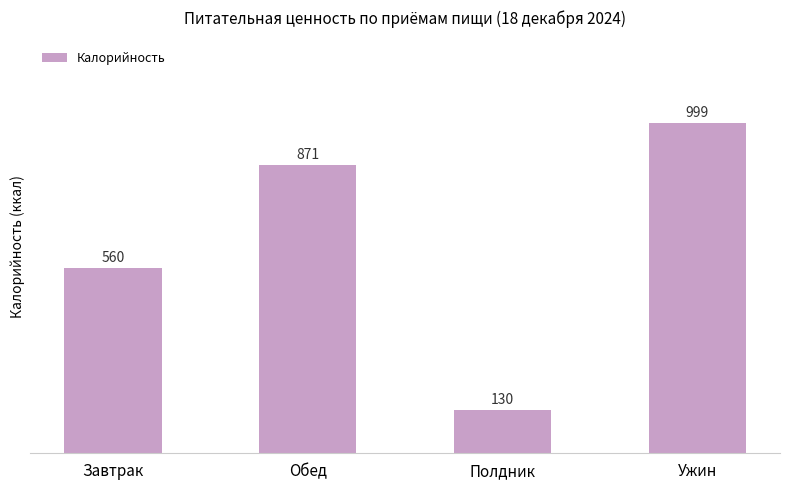

What is the difference between the second highest and second lowest values?

310.5